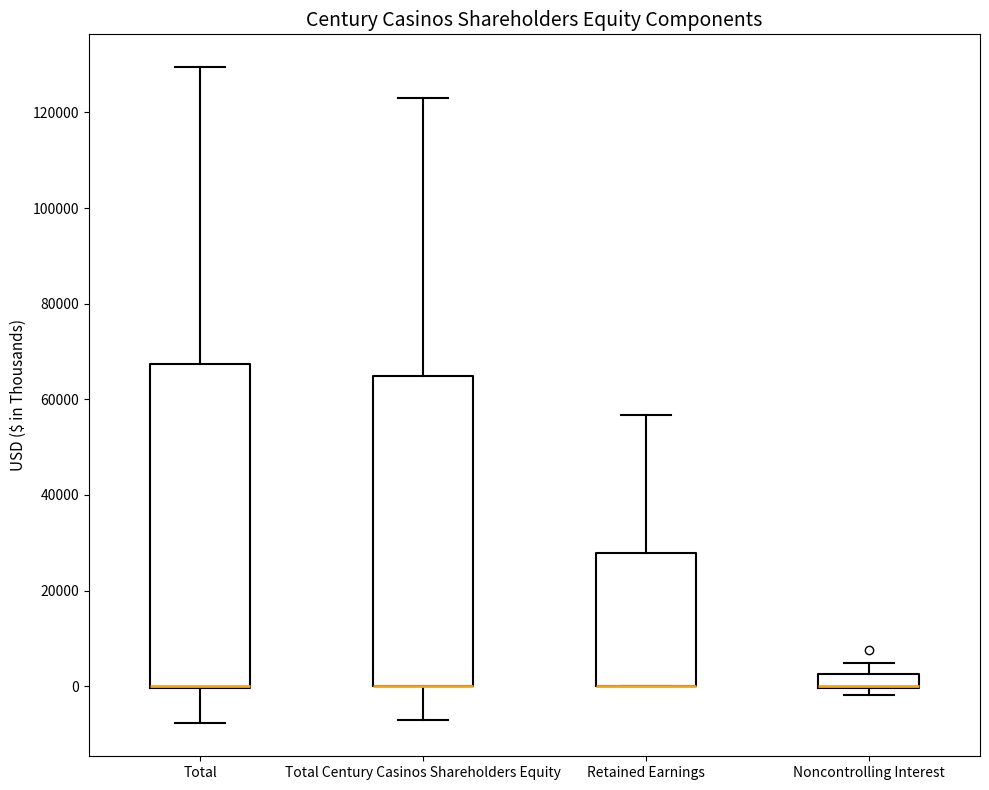

Where is the upper edge of the box for Noncontrolling Interest on the y-axis? The values are not printed on the chart, so give them approximately, as read against the axis.

2000